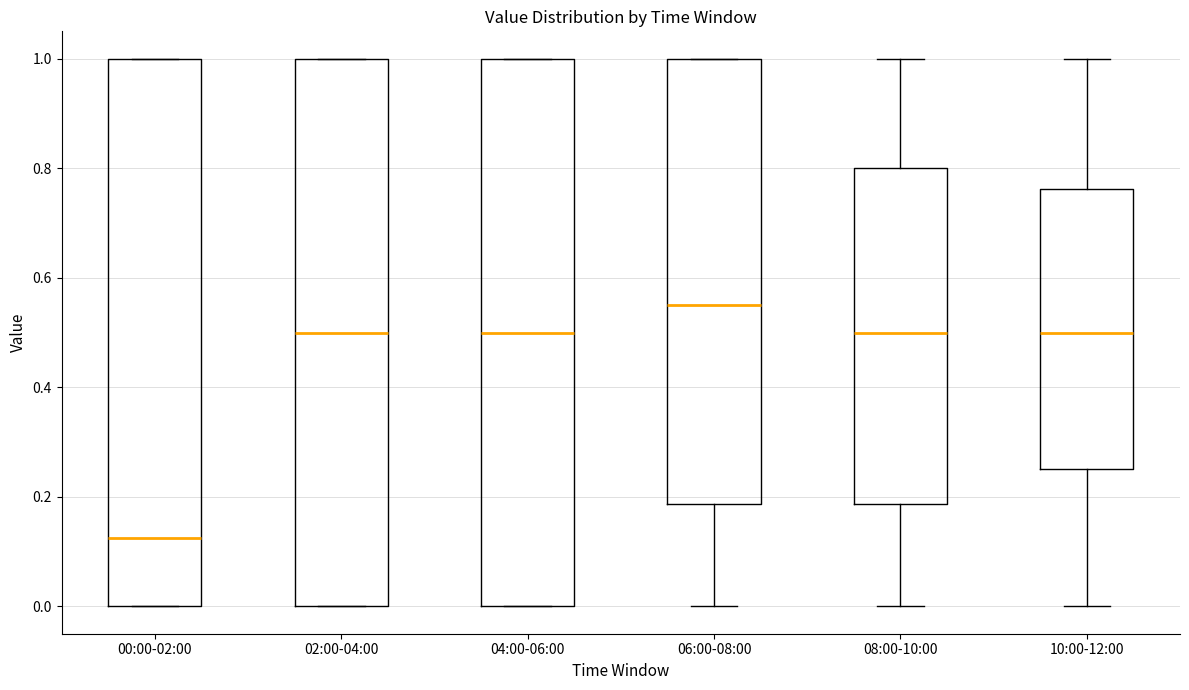

Which box's median line is the highest?

06:00-08:00